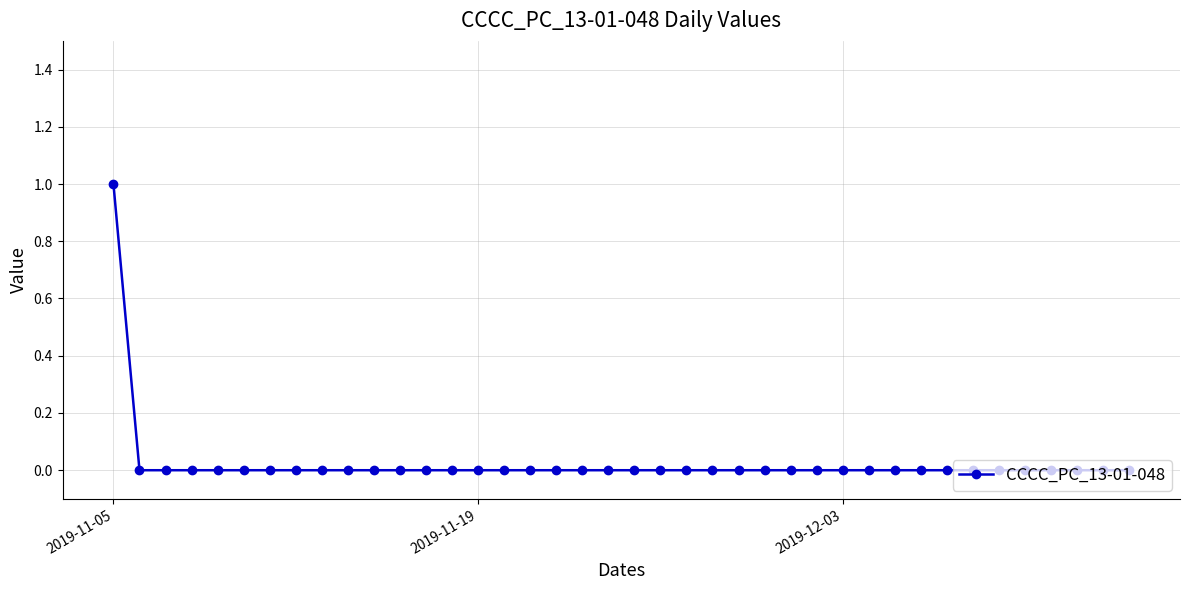

Does the chart have visible grid lines?

Yes